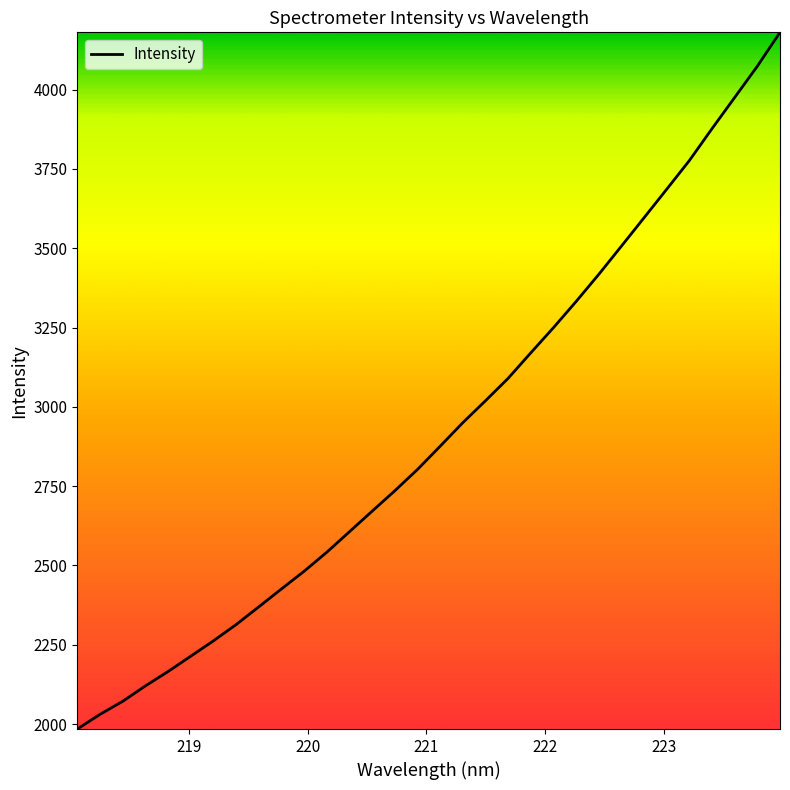

What is the difference between the maximum and minimum values?

2196.4